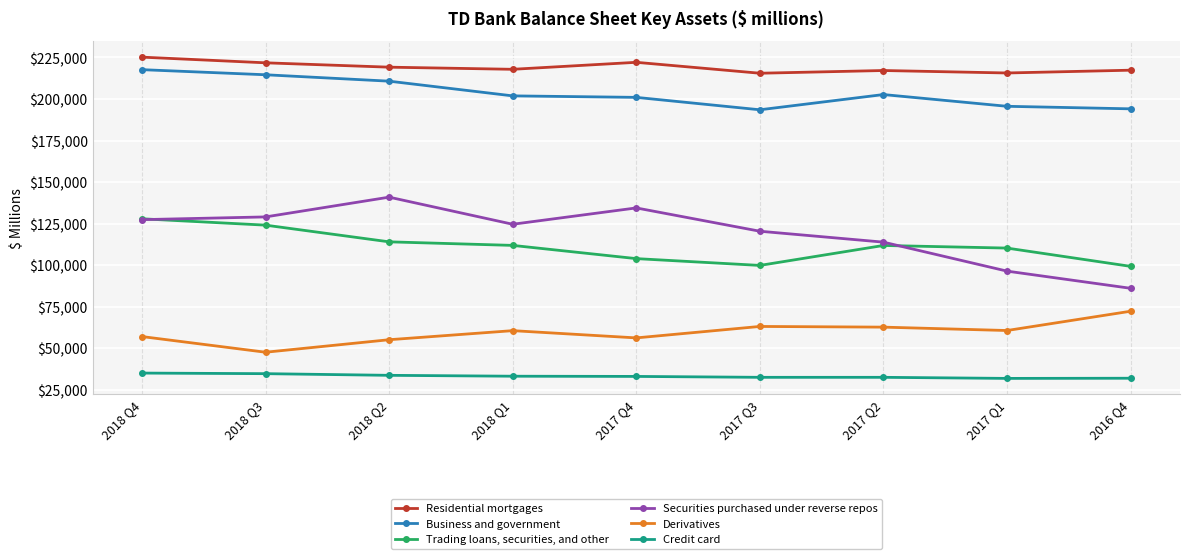

At which category does Derivatives reach its first local peak?

2018 Q1